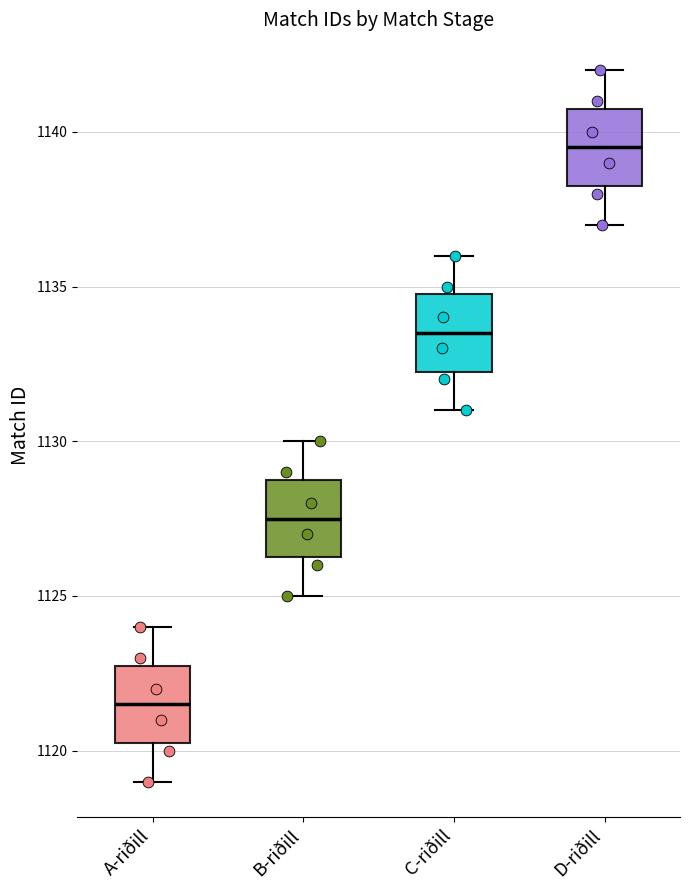

Where is the lower edge of the box for D-riðill on the y-axis? The values are not printed on the chart, so give them approximately, as read against the axis.

1138.5